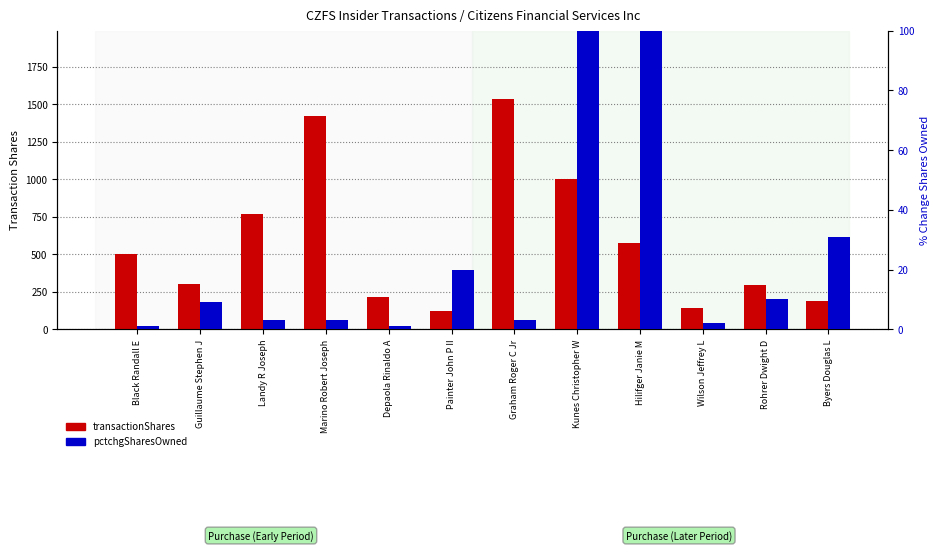

The value of pctchgSharesOwned at Wilson Jeffrey L is 3. True or false?

False